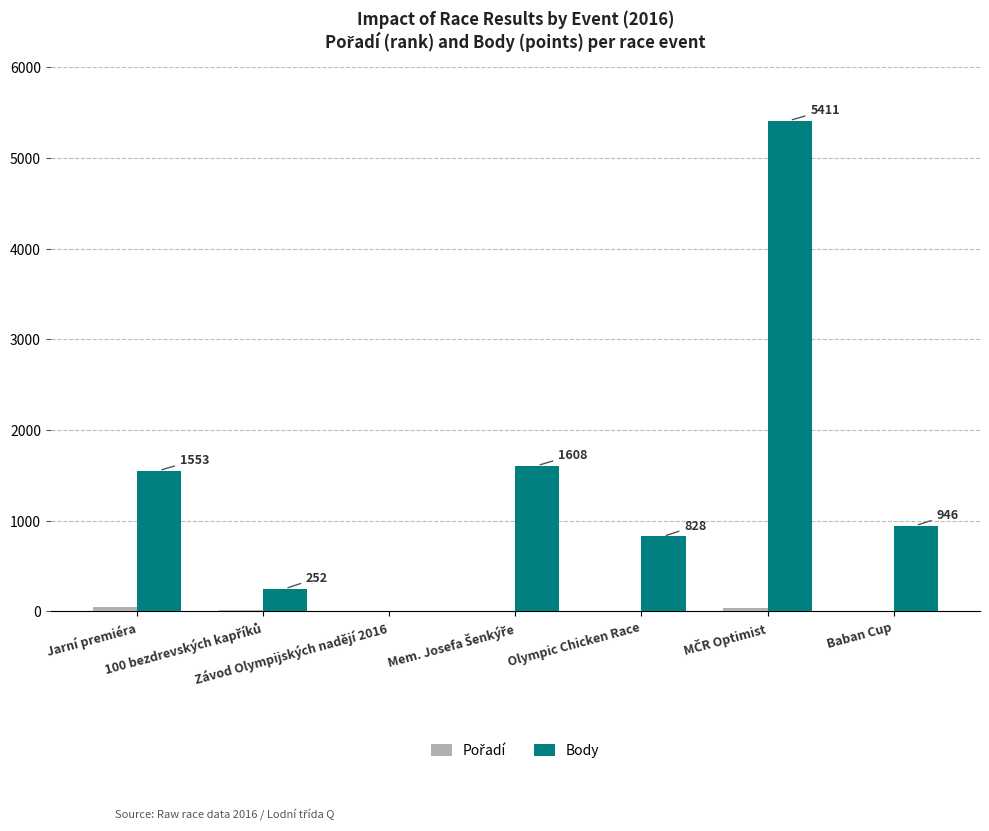

What is the greatest value displayed?

5411